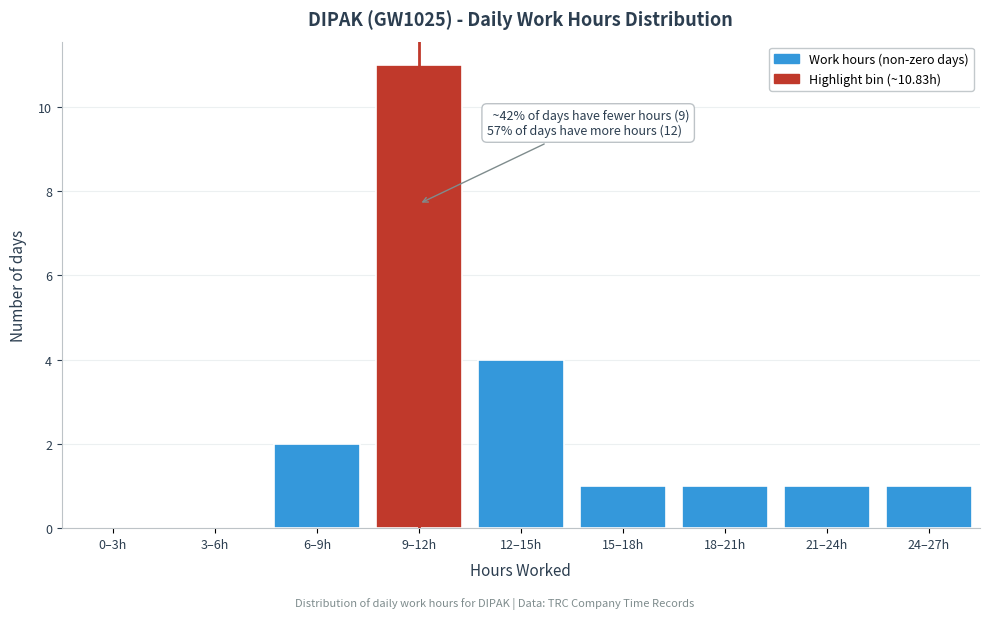

Reading right to left, list all the values displayed in this chart.

24–27h=1	21–24h=1	18–21h=1	15–18h=1	12–15h=4	9–12h=11	6–9h=2	3–6h=0	0–3h=0